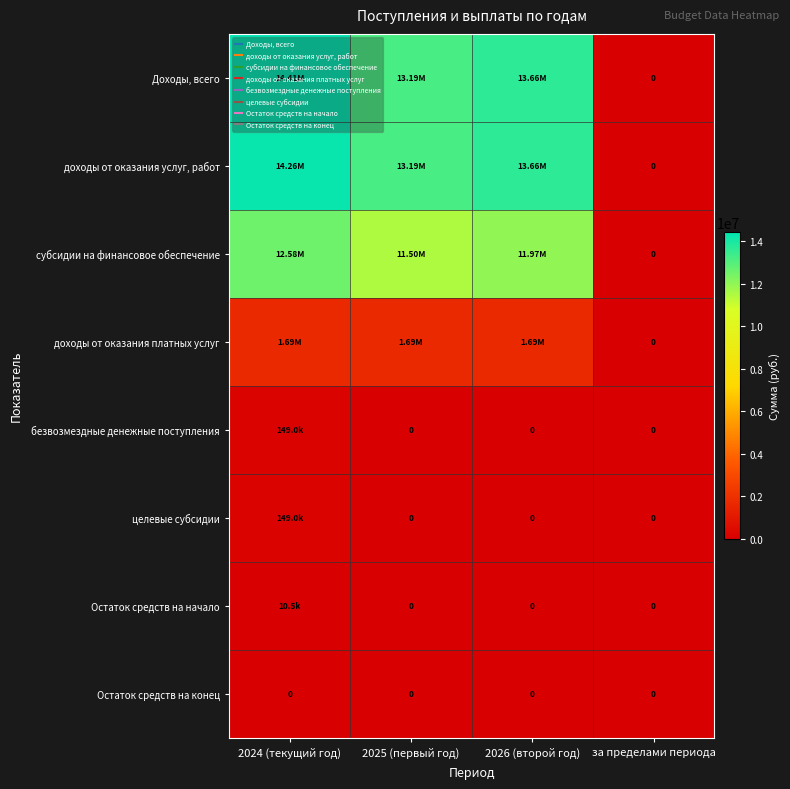

True or false: доходы от оказания услуг, работ has a value of 0.0 at за пределами периода.

True